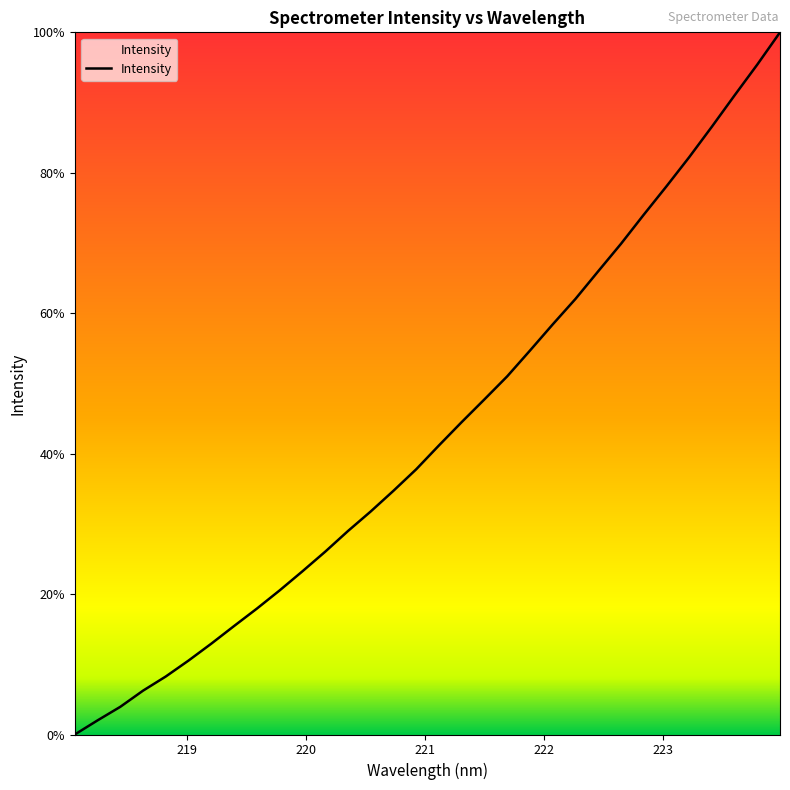

What is the difference between the maximum and minimum values?

100.0